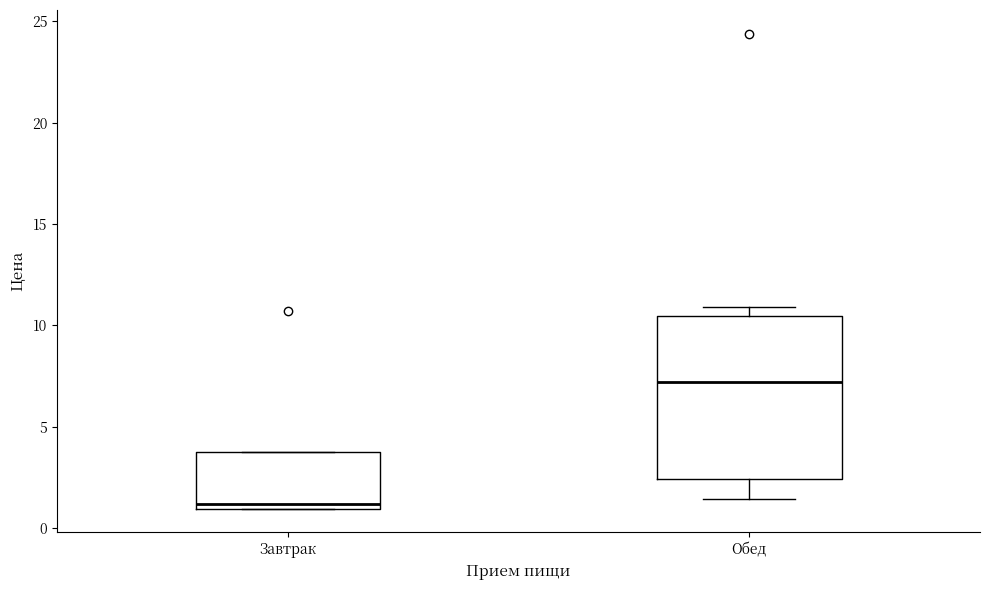

Reading left to right, transcribe this box plot: for each box, give where its median line is, the range the box spans, and where its two whiskers end, as read against the y-axis. The values are not printed on the chart, so give them approximately, as read against the axis.

Завтрак: median 1.0 (just above the box's lower edge), box 1.0 to 3.5, whiskers 1.0 to 3.5
Обед: median 7.0, box 2.5 to 10.5, whiskers 1.5 to 11.0